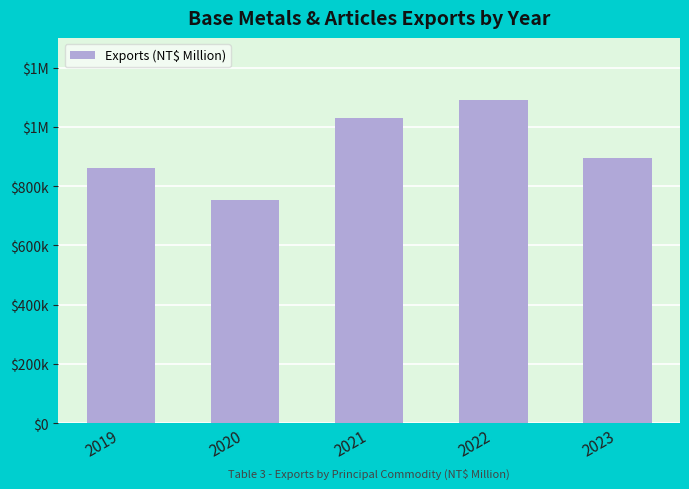

At which label is the value closest to 922142?

2023